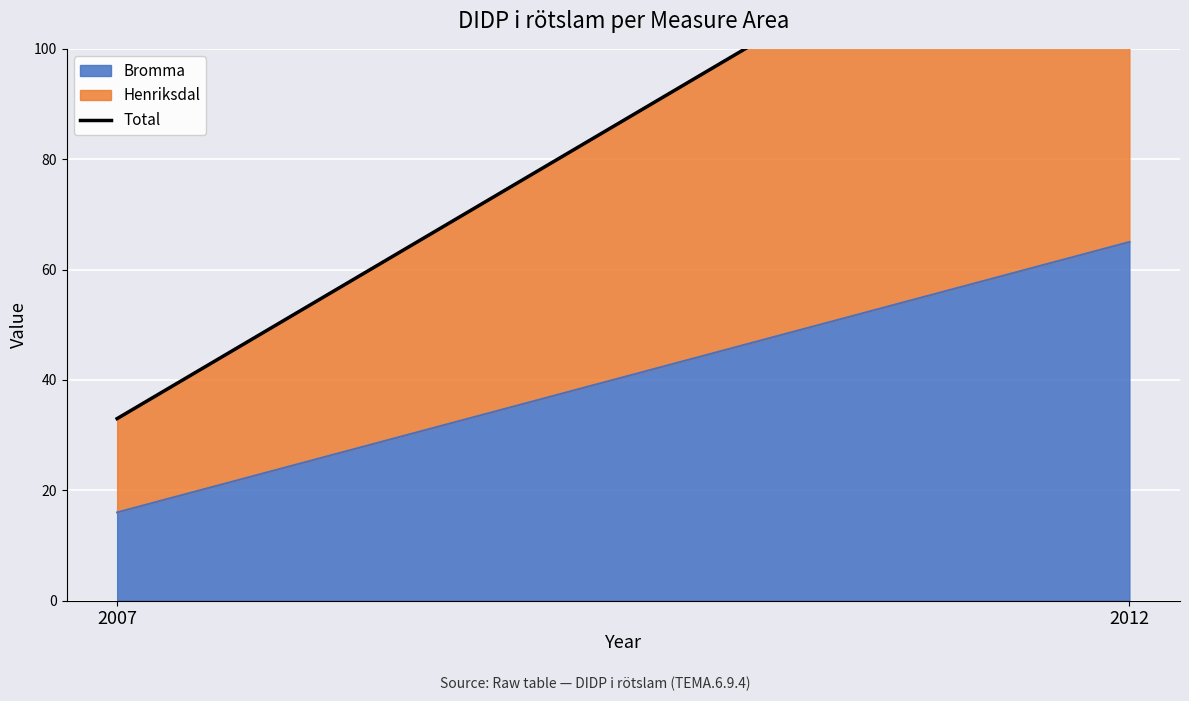

Reading right to left, transcribe all the data shown in this chart.

2012=141	2007=33